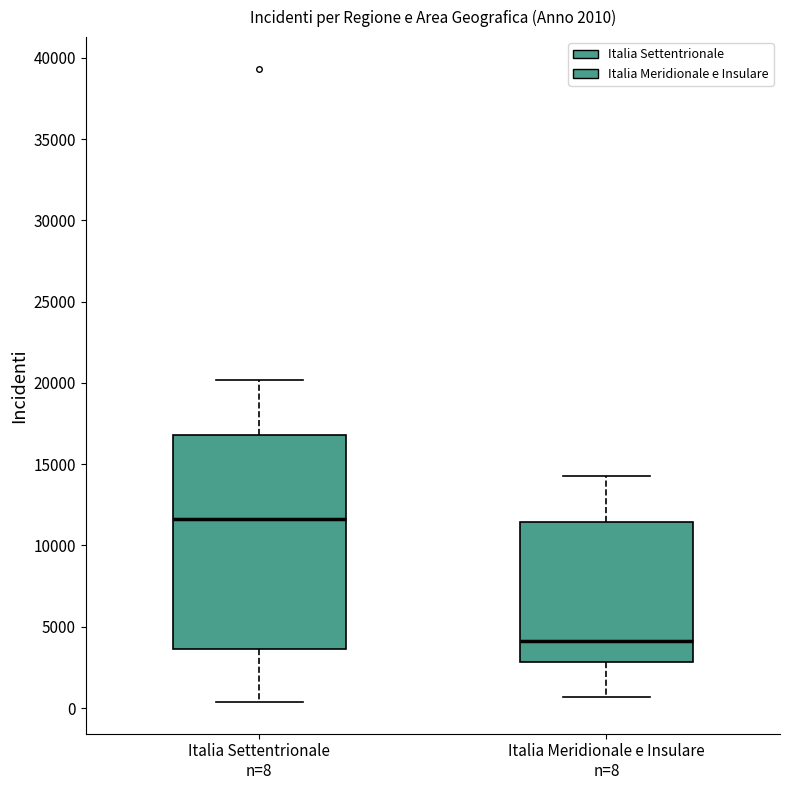

Comparing the boxes themselves (not the whiskers), which one is the tallest?

Italia Settentrionale n=8